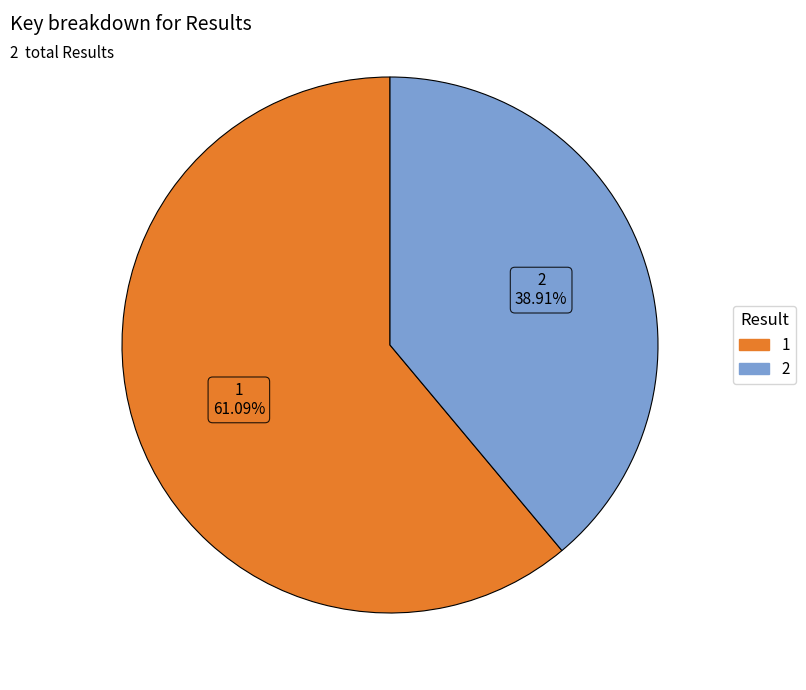

Is it true that 2 is 27% of the pie?

False